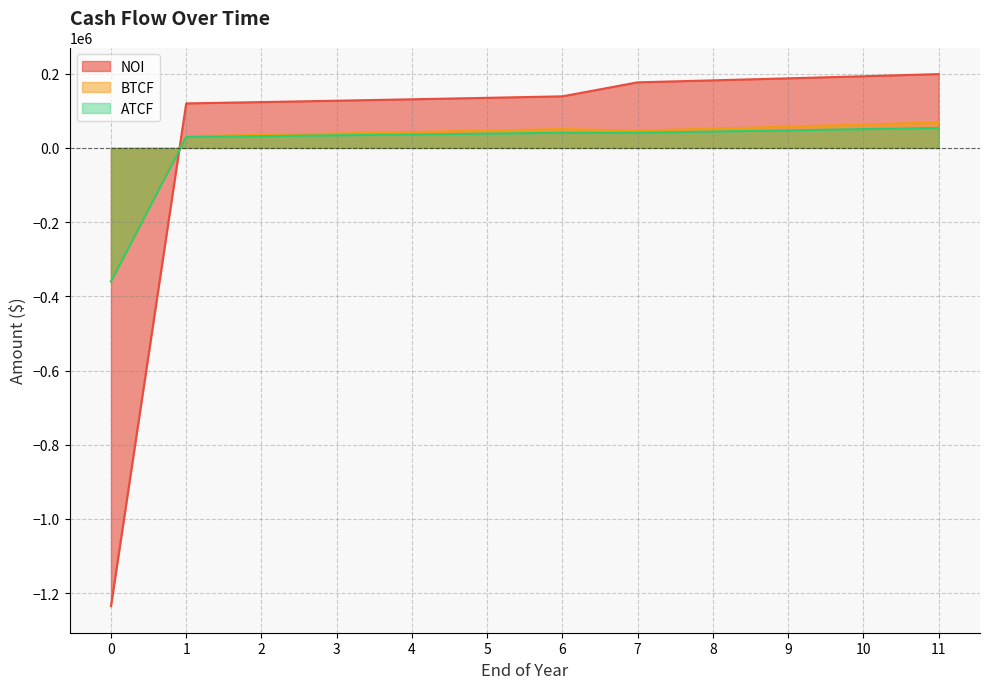

What are all the series names shown in the legend?

NOI, BTCF, ATCF